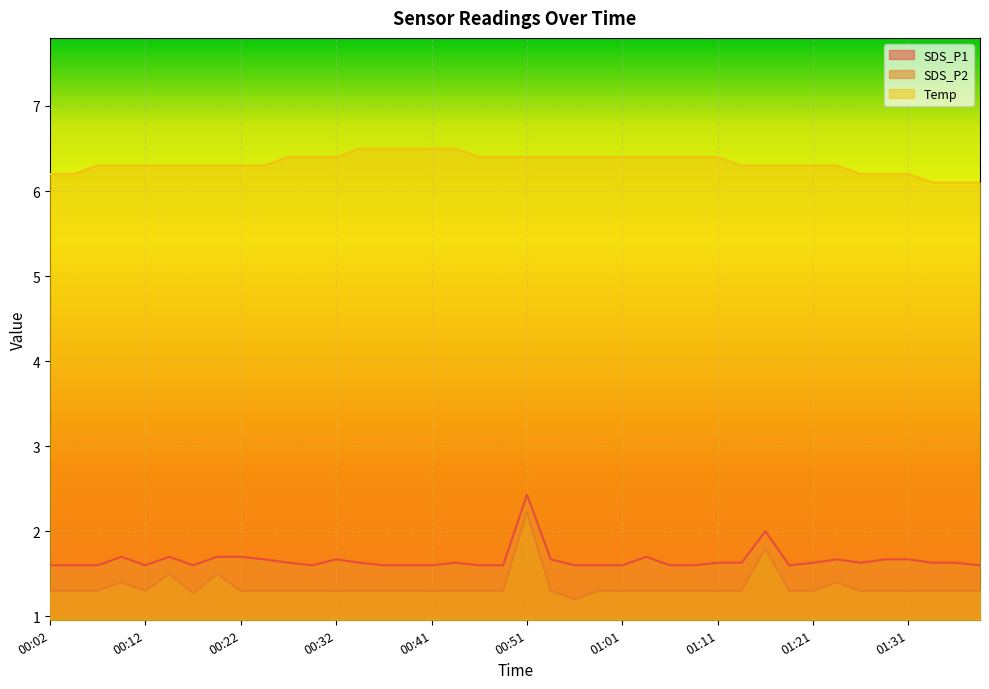

True or false: SDS_P1 and Temp cross at least once.

False